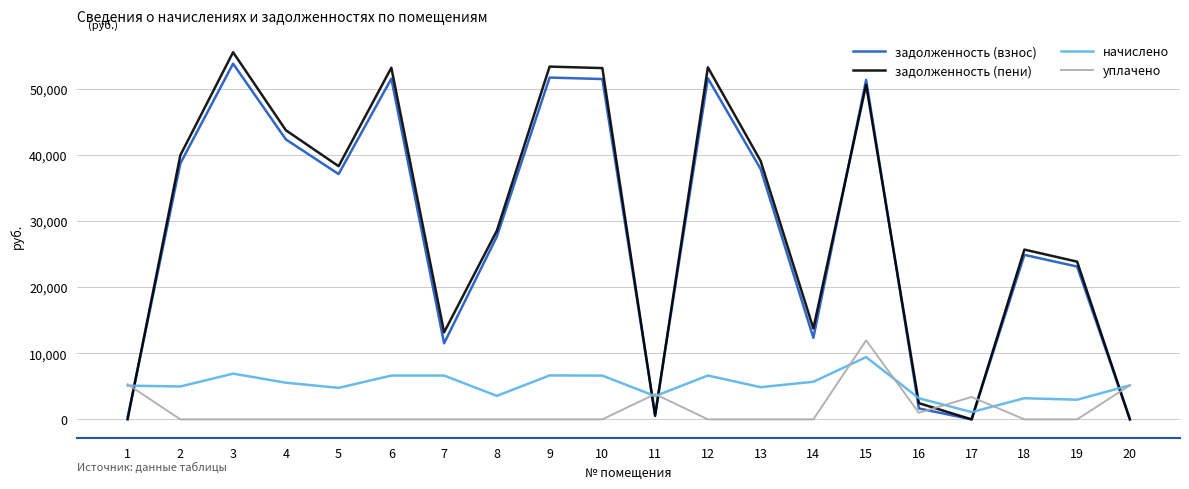

What is the sum of the задолженность (пени) values at 5 and 15?

88851.8